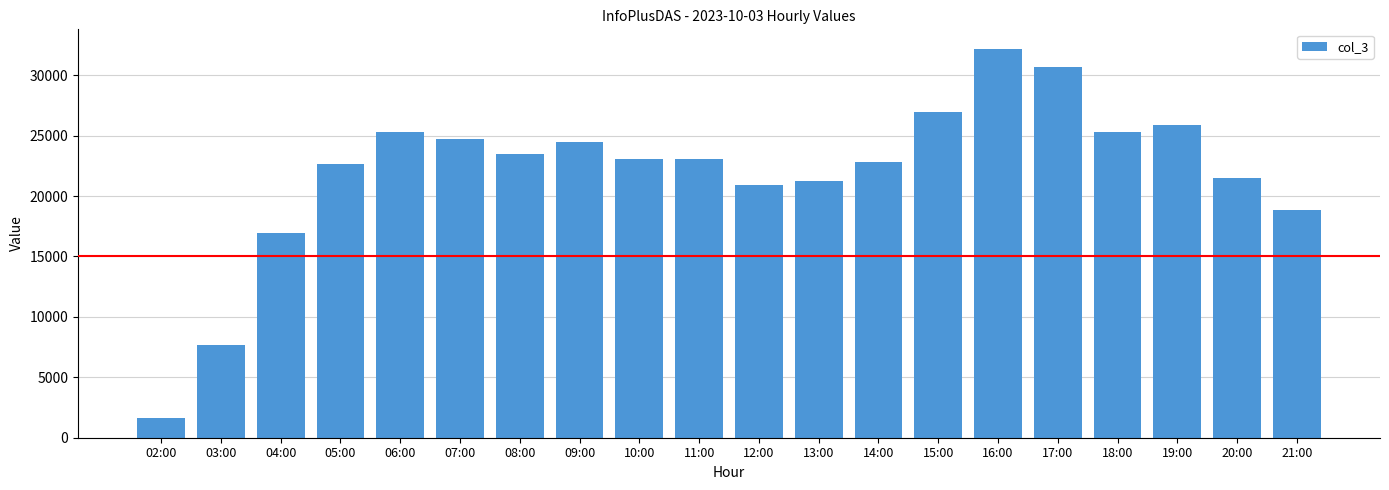

What is the average value?

21959